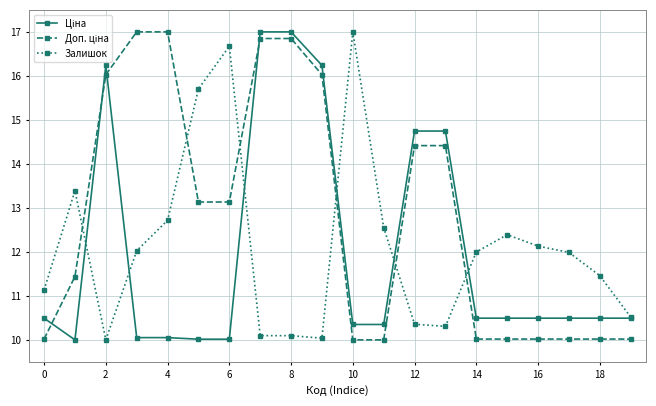

What is the minimum value shown in the chart?

10.0